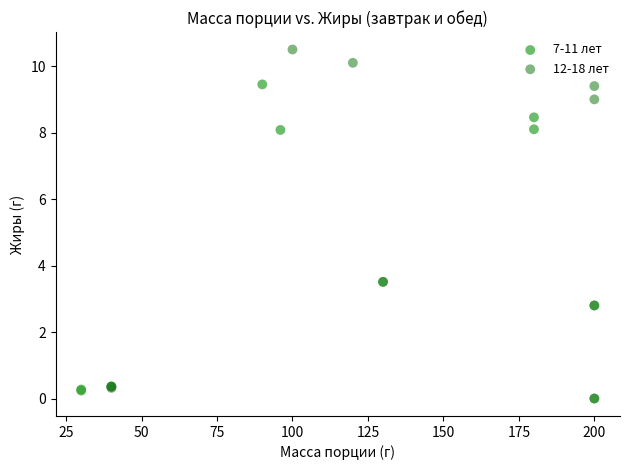

Which series contains the highest Y value?

12-18 лет